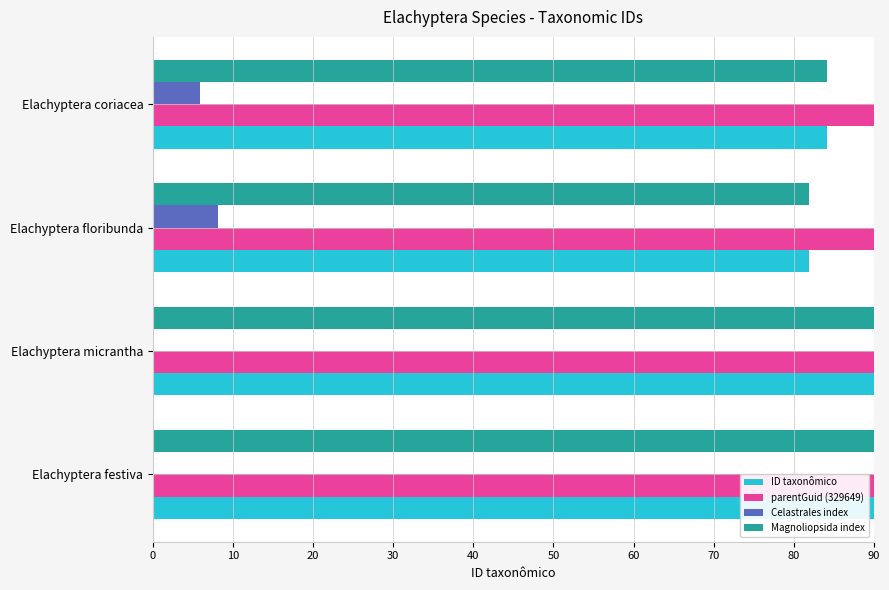

The value of parentGuid (329649) at Elachyptera floribunda is 140.4. True or false?

False